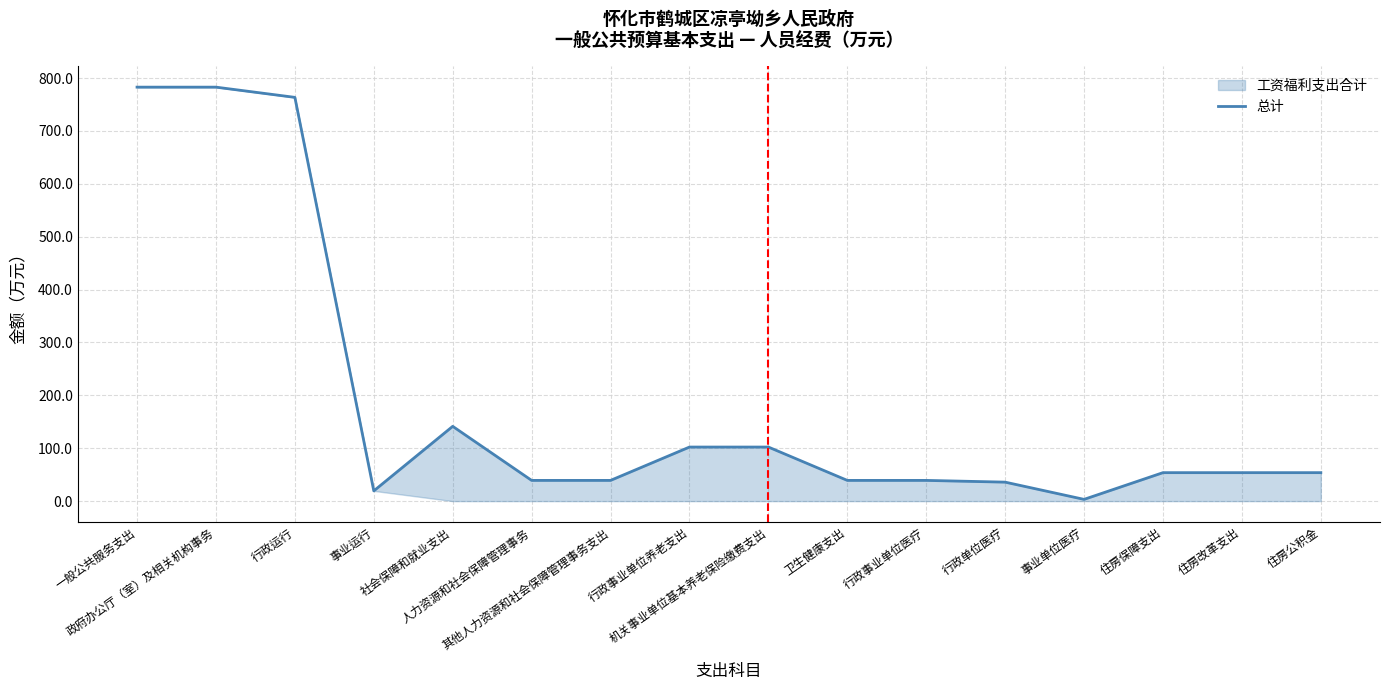

True or false: the data shows 29.8 at 住房改革支出.

False